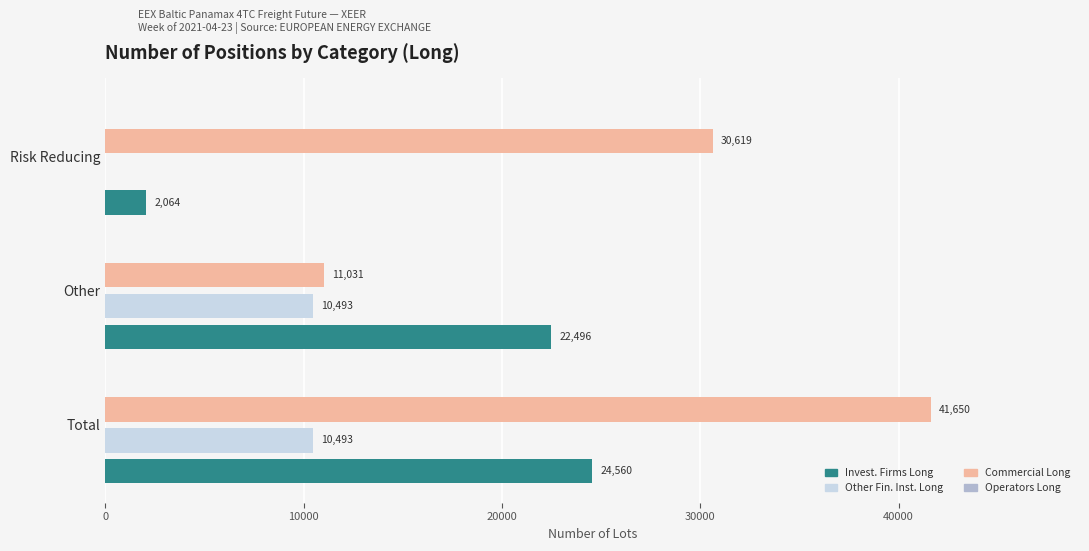

Count the number of data series in this chart.

3